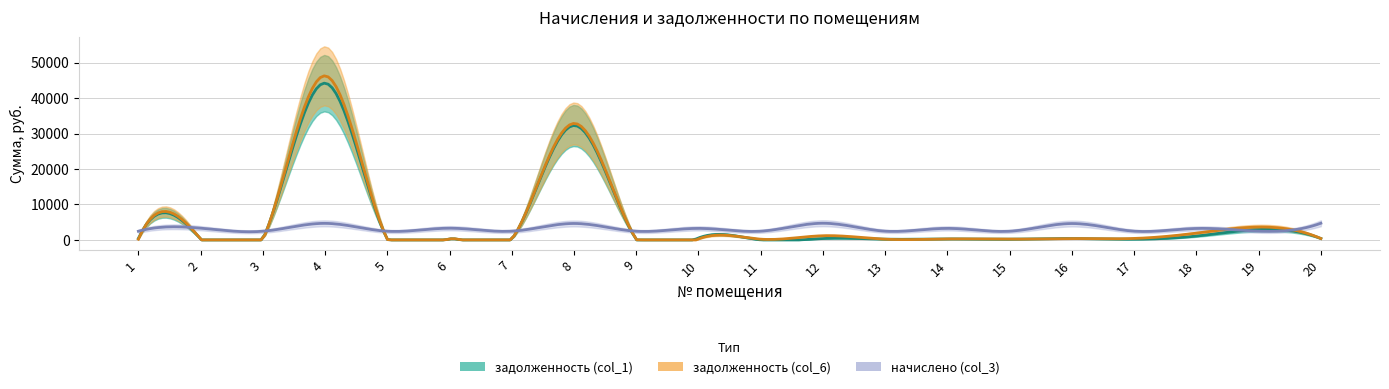

At how many categories does at least one series exceed 40288?

1